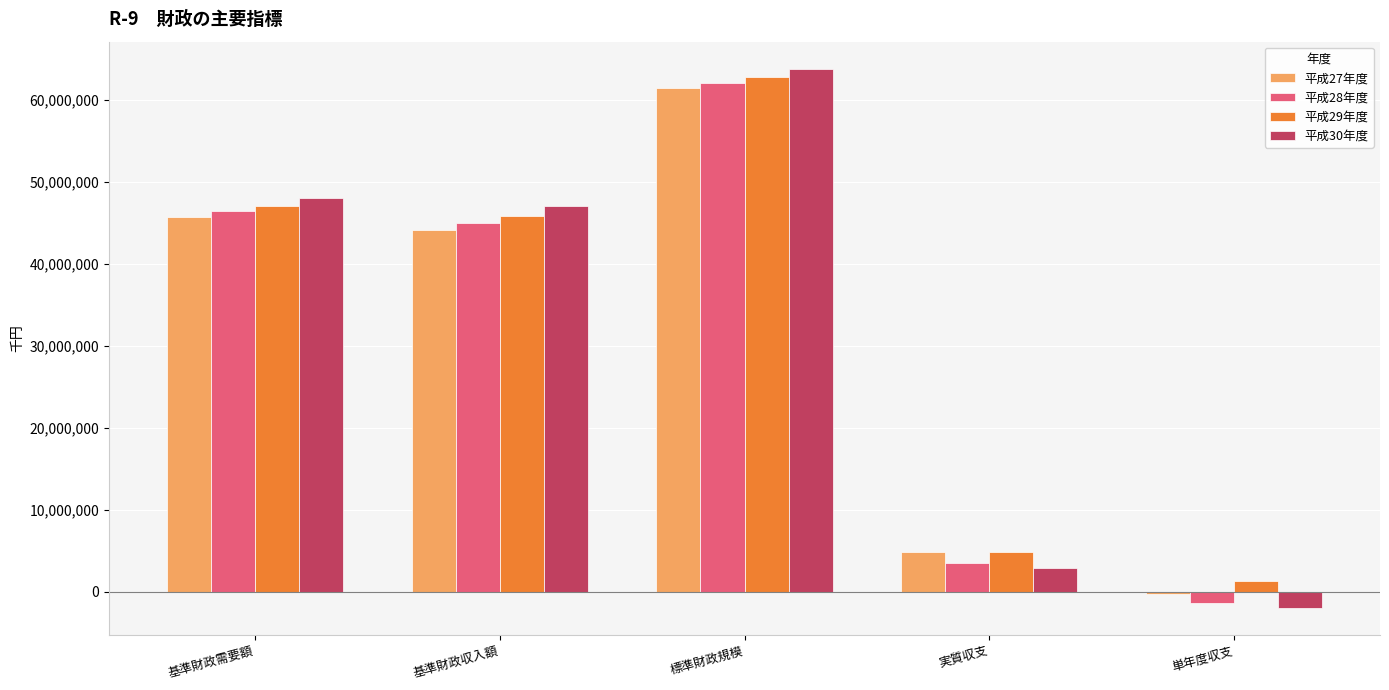

Between 基準財政需要額 and 標準財政規模, which series saw the biggest shift?

平成30年度